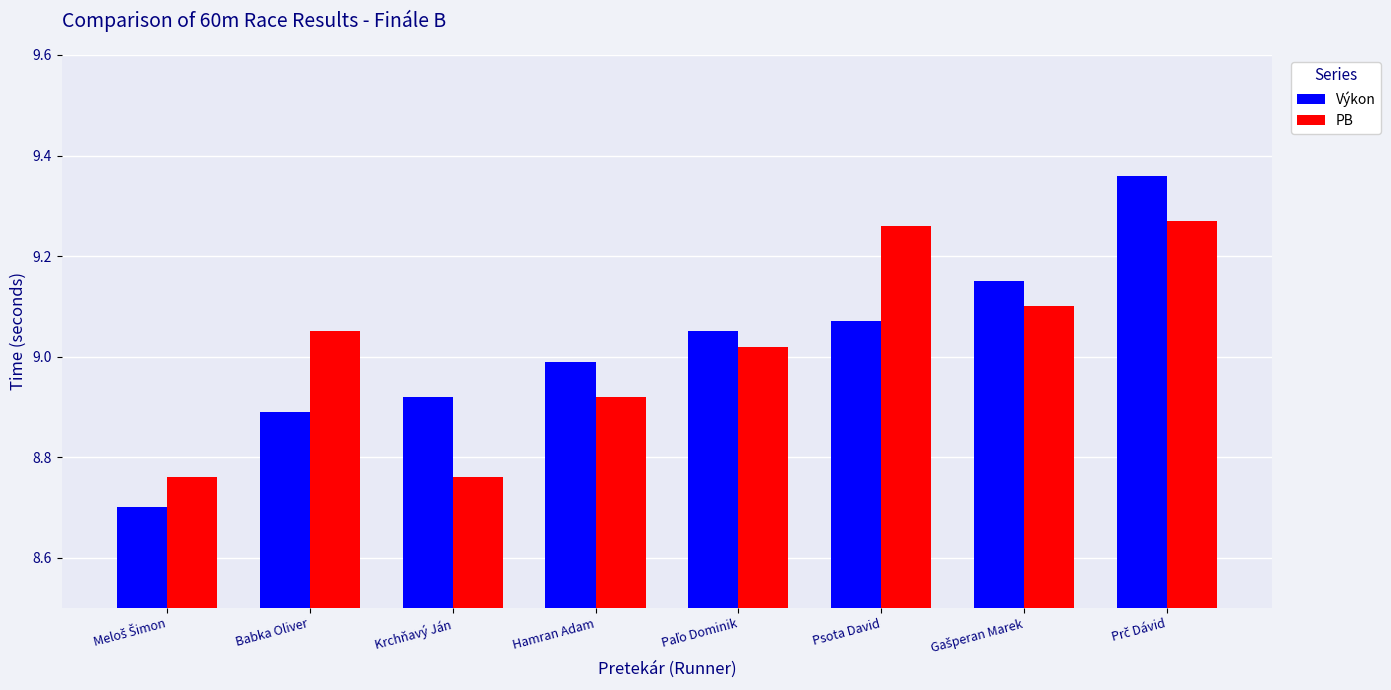

Which series has the largest range (max minus min)?

Výkon